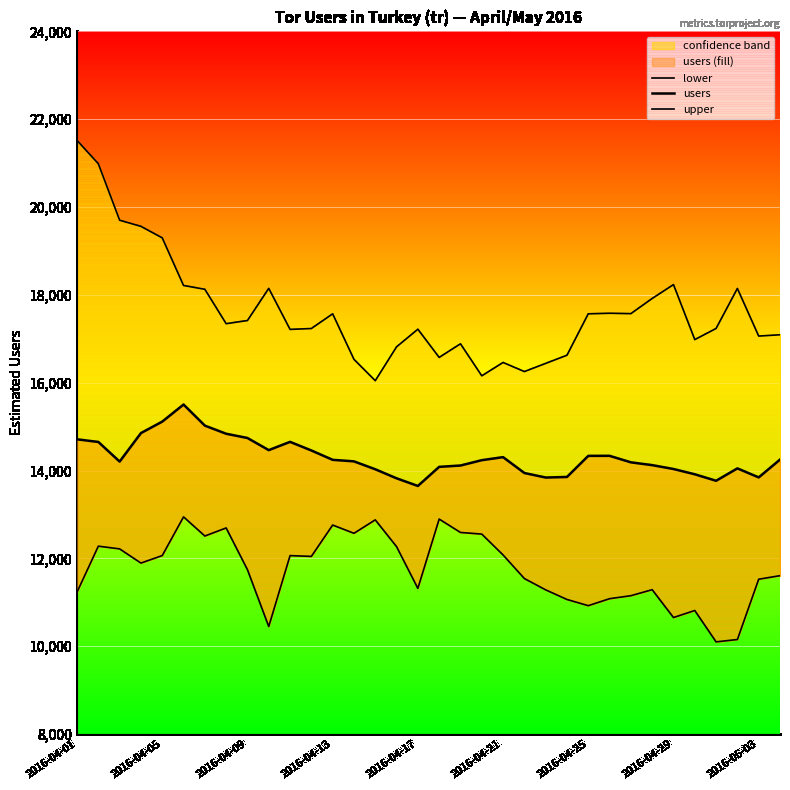

How many lines are shown in the chart?

3